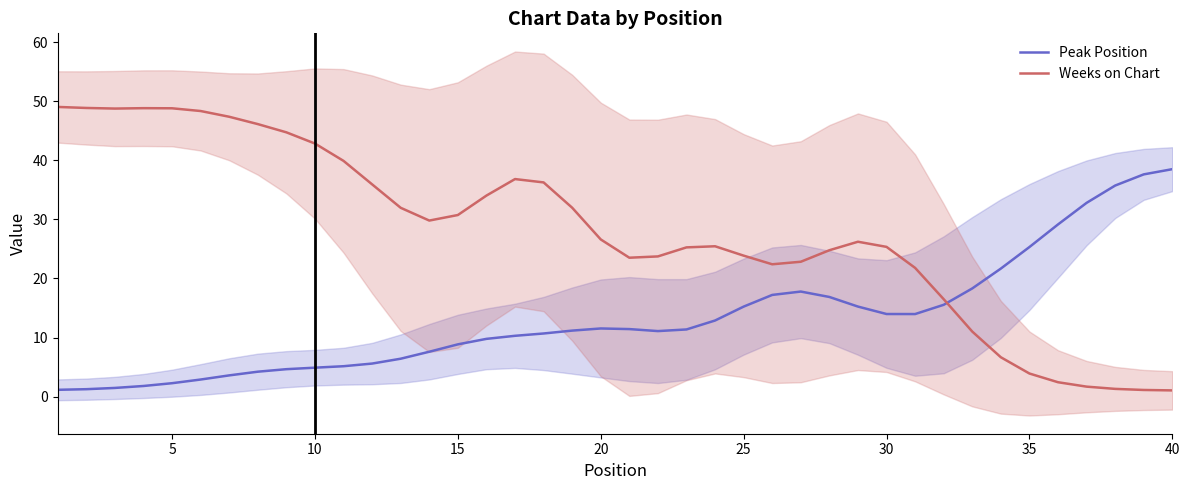

How many times do Weeks on Chart and Peak Position cross each other?

1